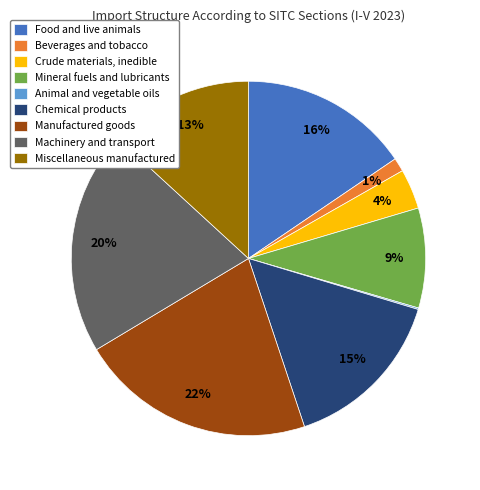

Which has a higher value, Food and live animals or Crude materials, inedible?

Food and live animals